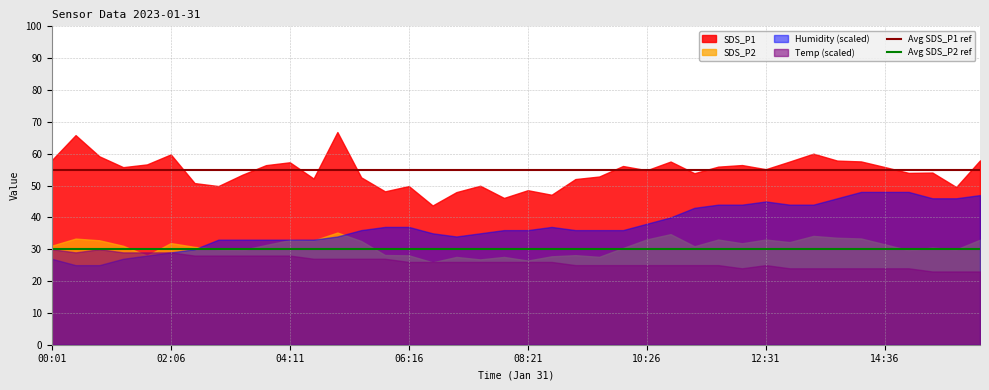

What is the total value across all series at 12:31?

158.2